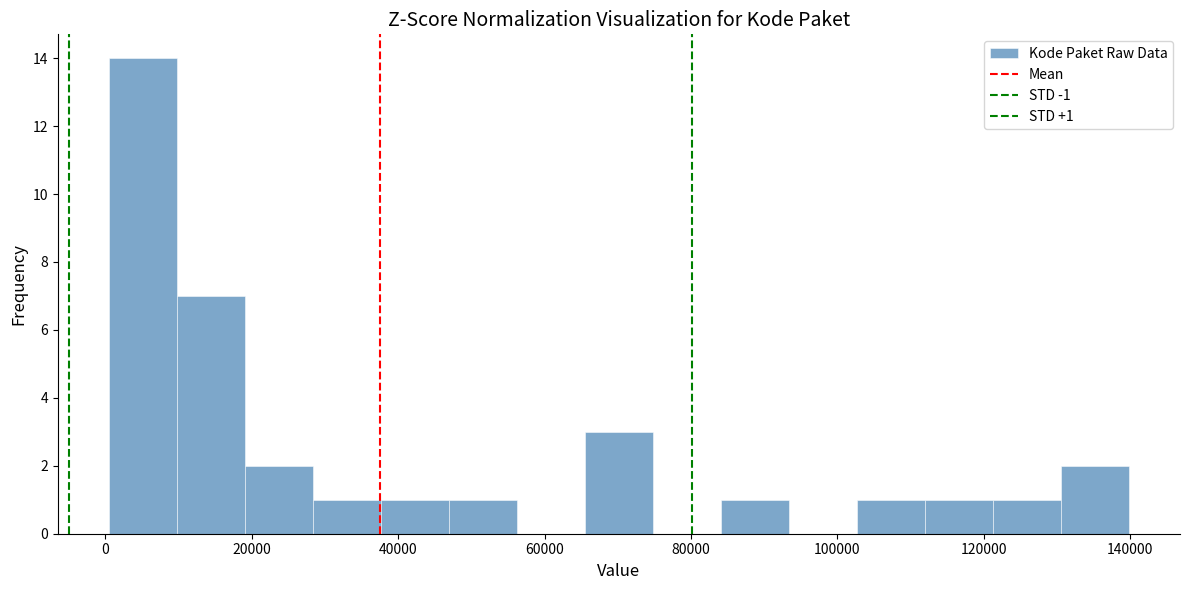

Over which range of the x-axis is the bar tallest?

0 to 10000